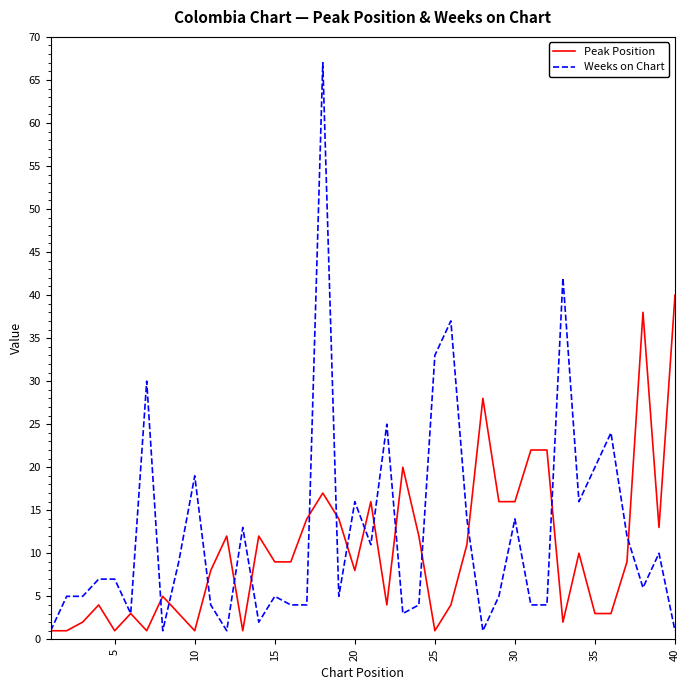

Which series has the largest range (max minus min)?

Weeks on Chart